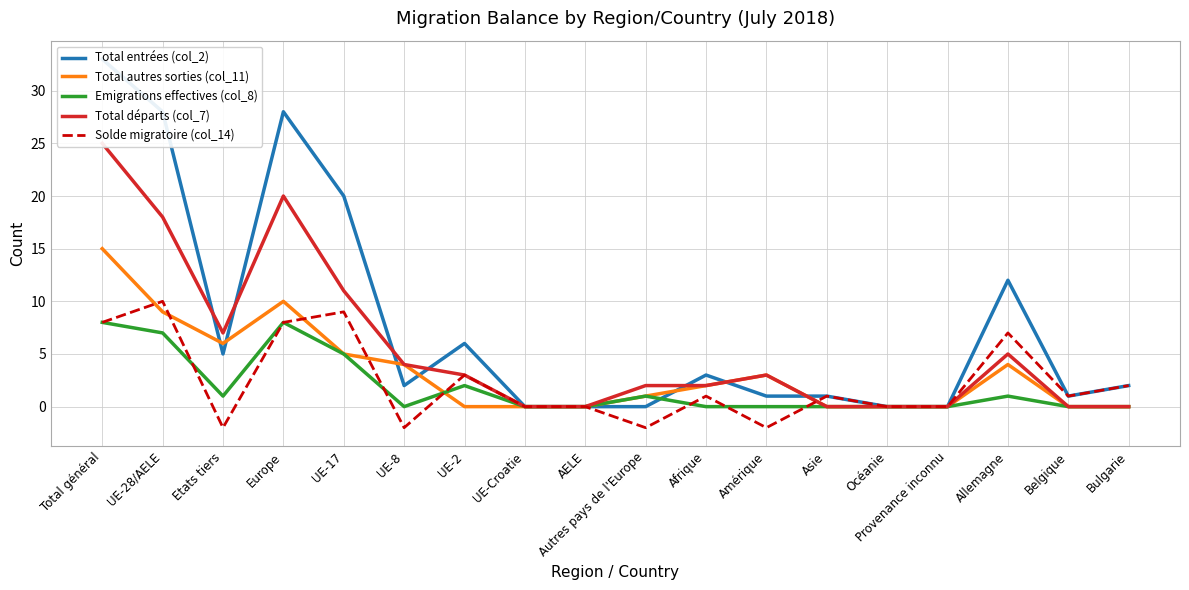

What is the value of the Total entrées (col_2) point at the 3rd from the left?

5